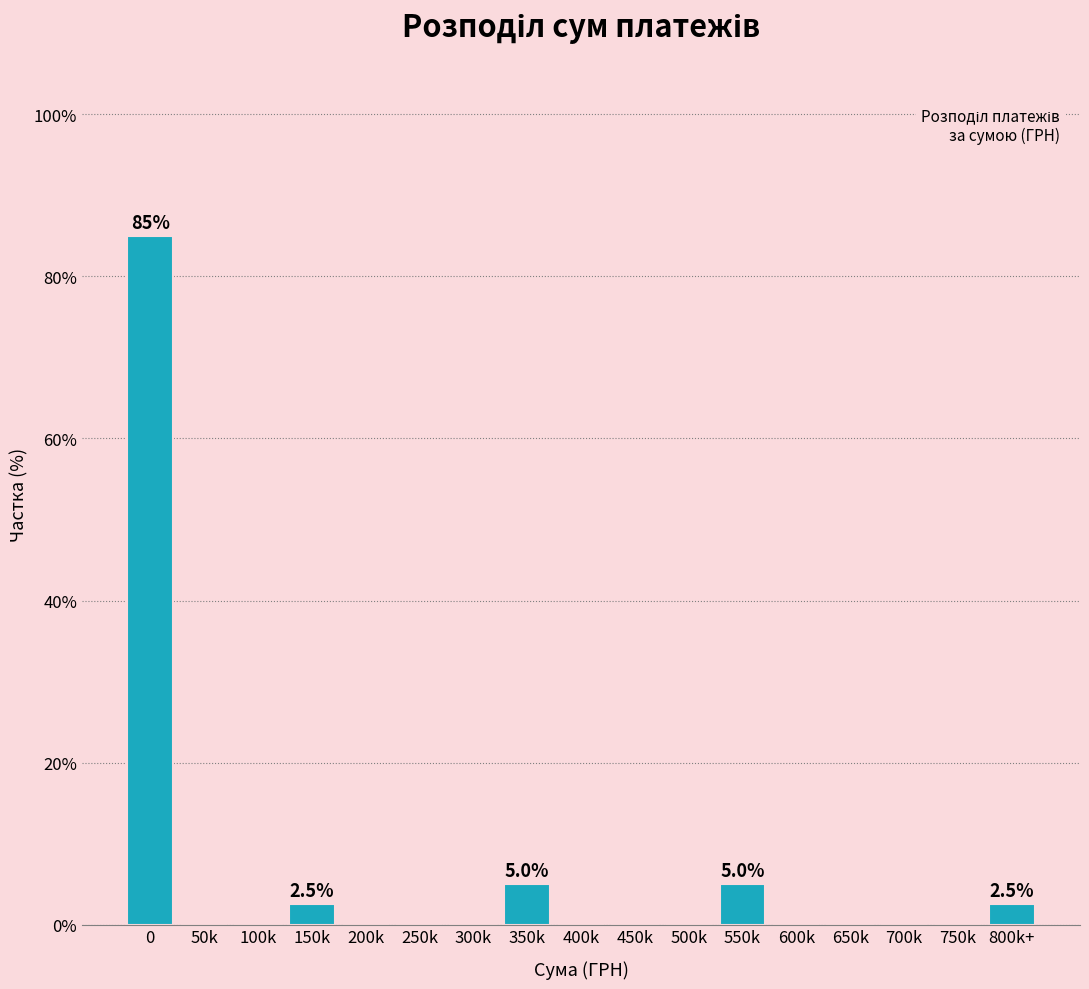

Reading left to right, transcribe all the data shown in this chart.

0=85.0	50k=0.0	100k=0.0	150k=2.5	200k=0.0	250k=0.0	300k=0.0	350k=5.0	400k=0.0	450k=0.0	500k=0.0	550k=5.0	600k=0.0	650k=0.0	700k=0.0	750k=0.0	800k+=2.5